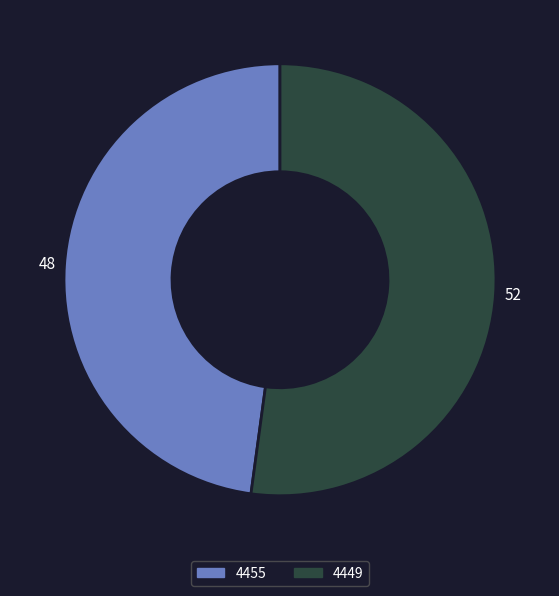

Which category has the biggest portion of the pie?

4449